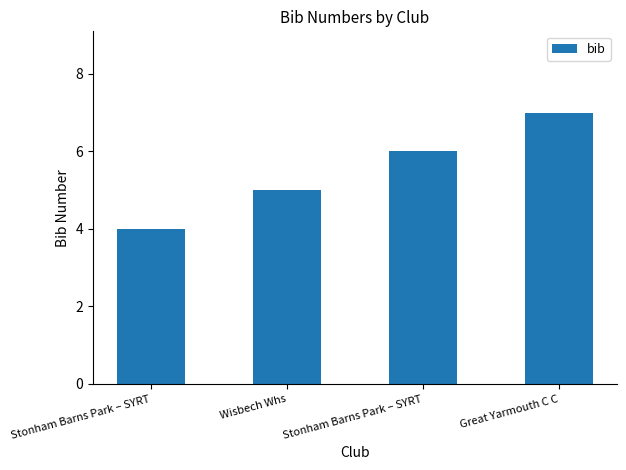

Does the chart contain any negative values?

No